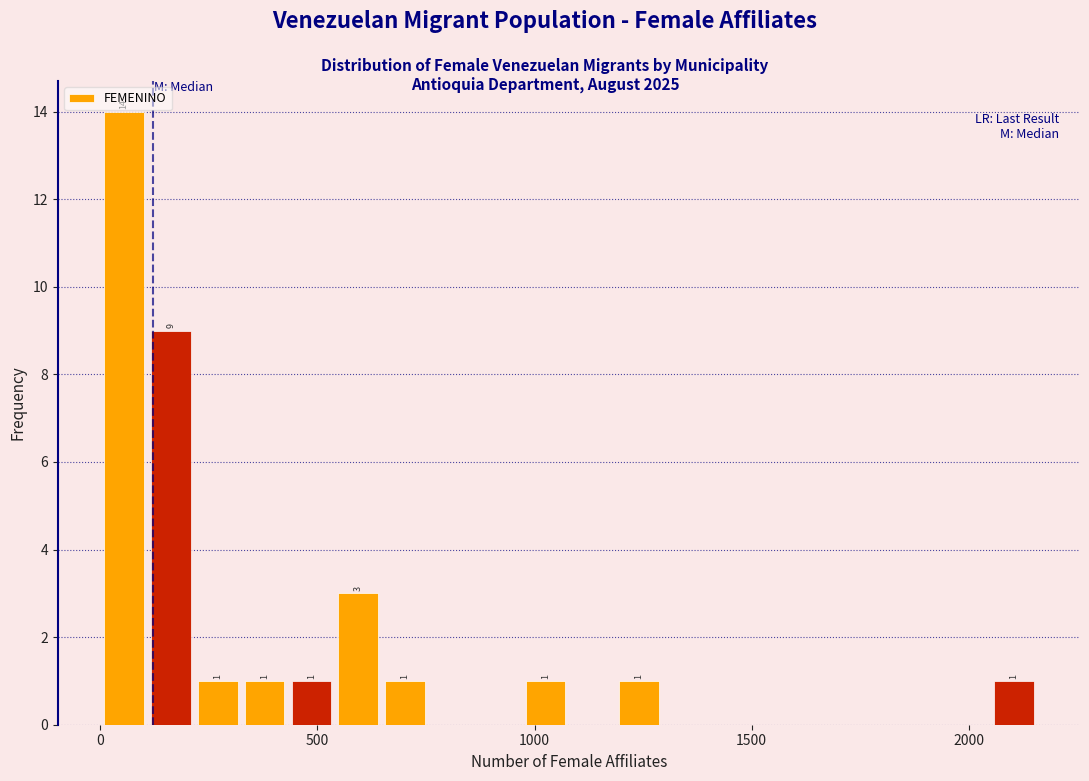

Read against the x-axis, roughly where is the centre of the tallest bar?

50